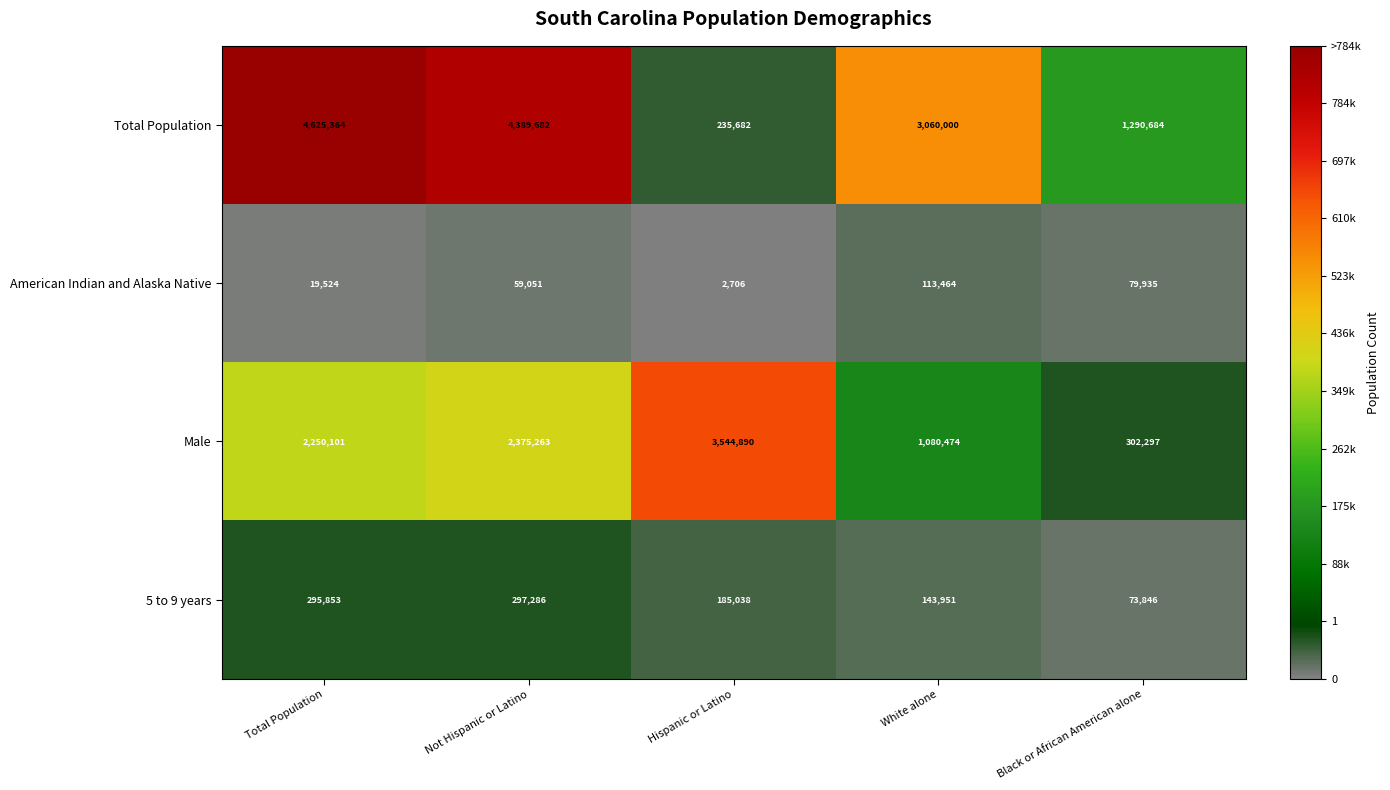

What is the difference between the highest and lowest values at Black or African American alone?

1216838